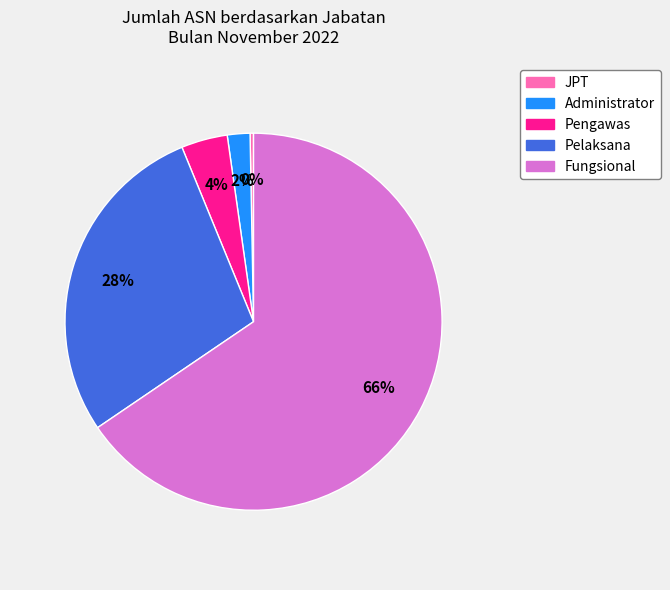

To the nearest percent, what is the combined percentage of JPT and Administrator?

2%